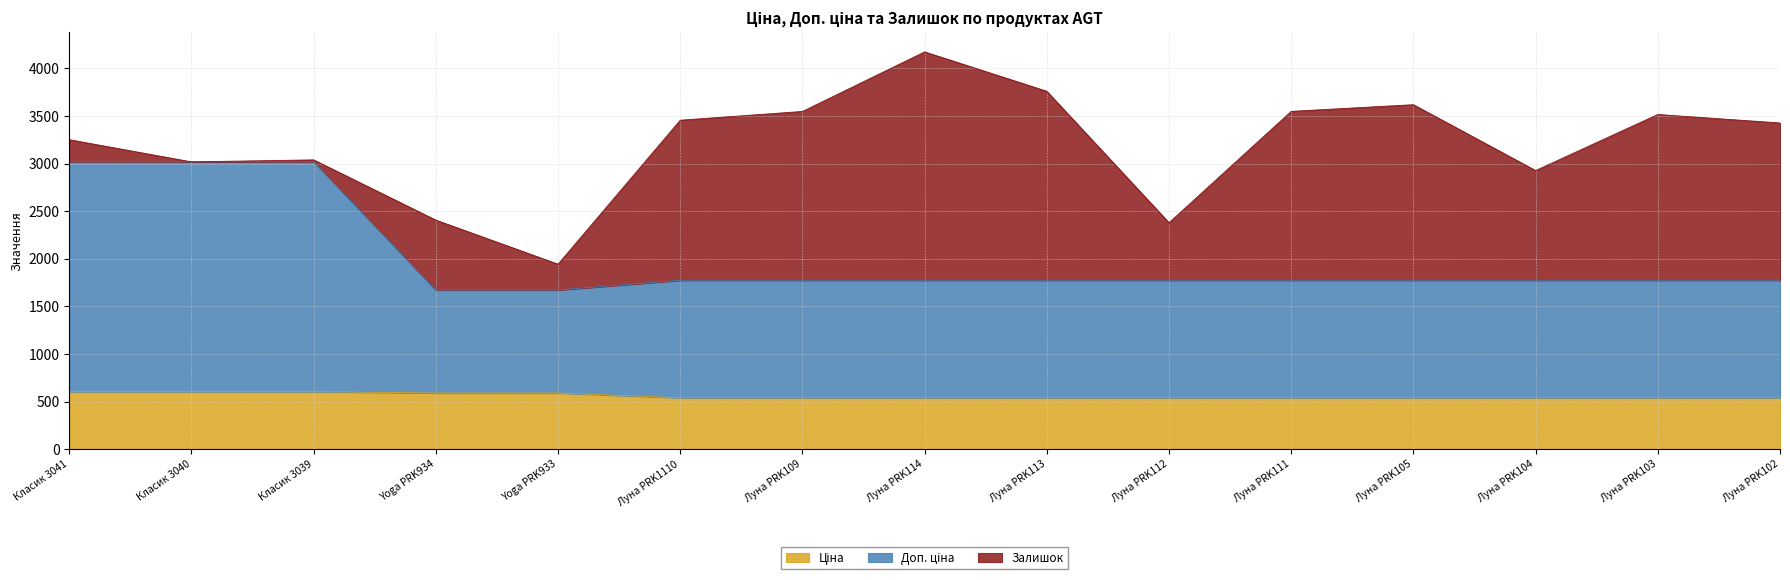

How many lines are shown in the chart?

3